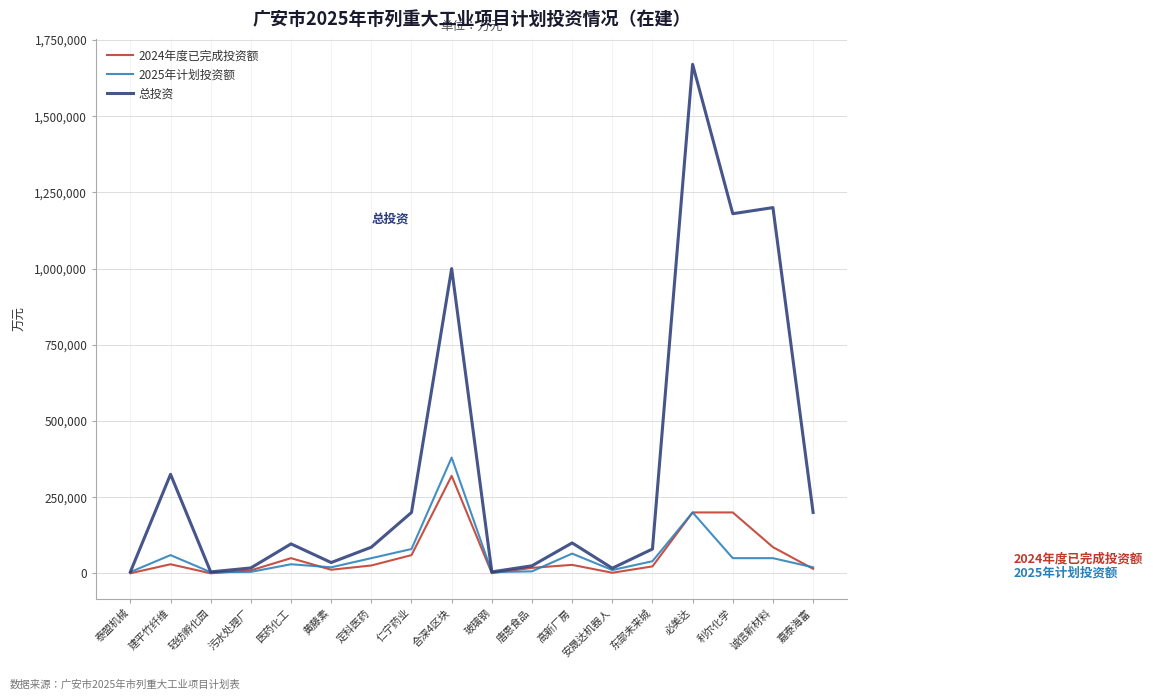

Which series has the largest total across all categories?

总投资